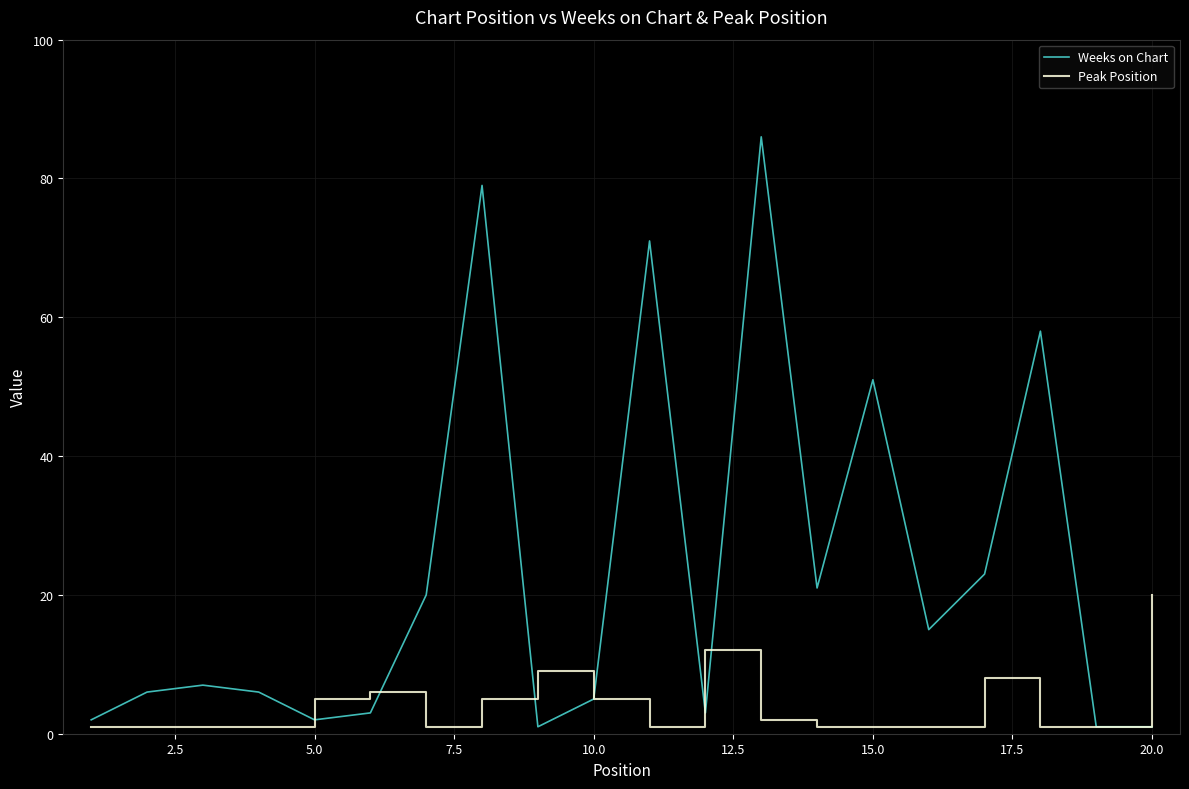

Which series has the widest spread of values?

Weeks on Chart